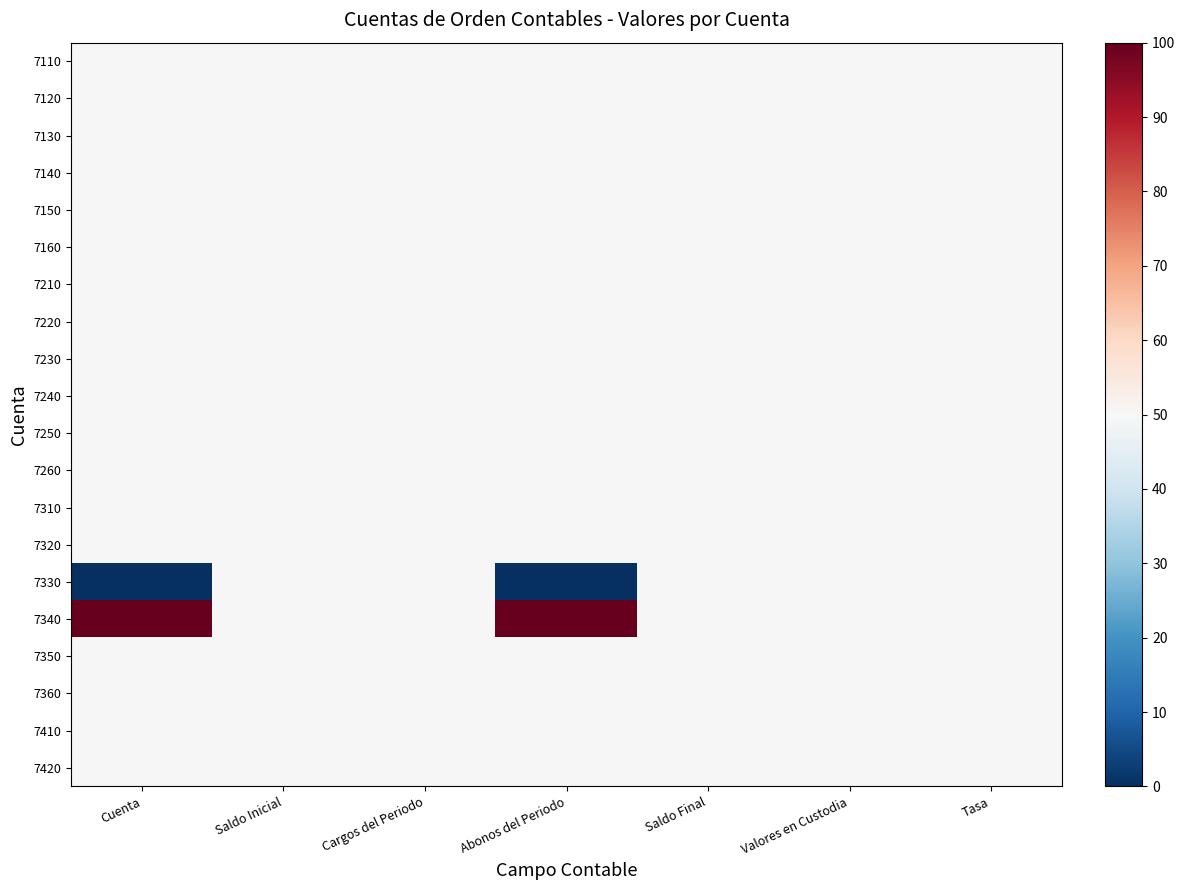

At how many categories does at least one series exceed 8?

7